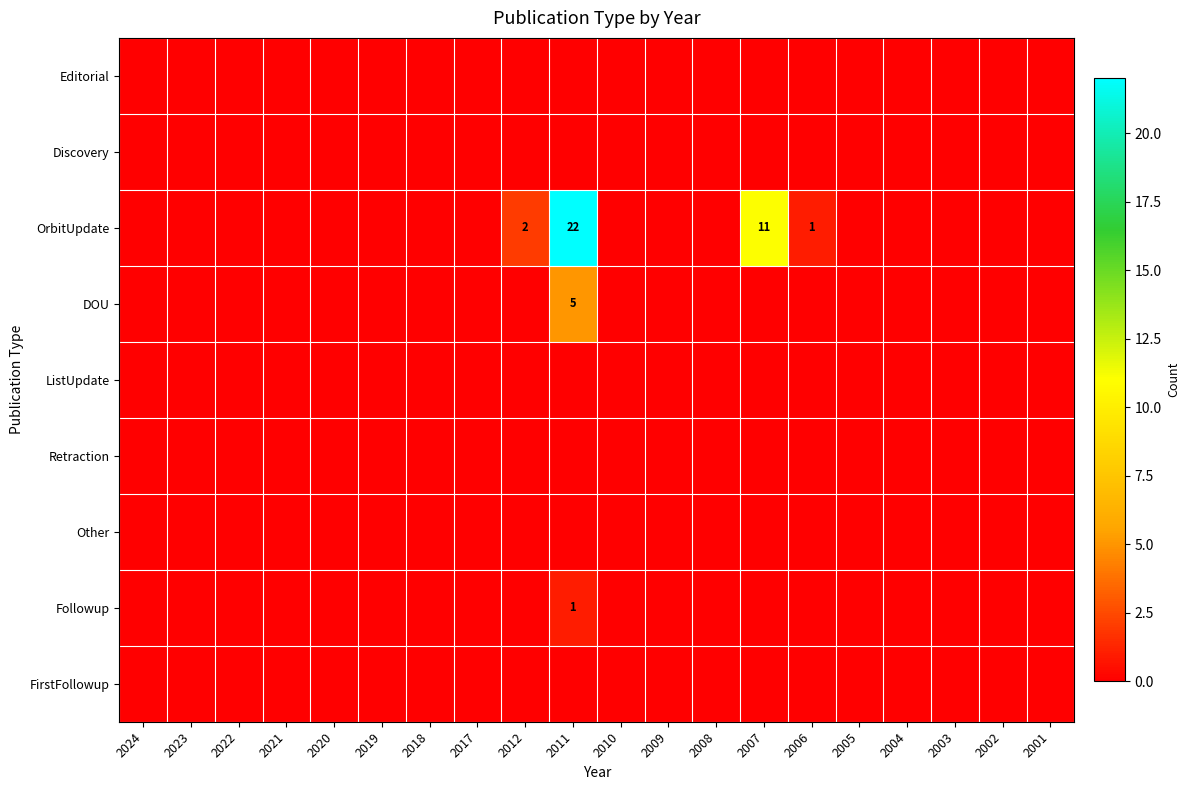

Which series changed the most between 2022 and 2006?

OrbitUpdate